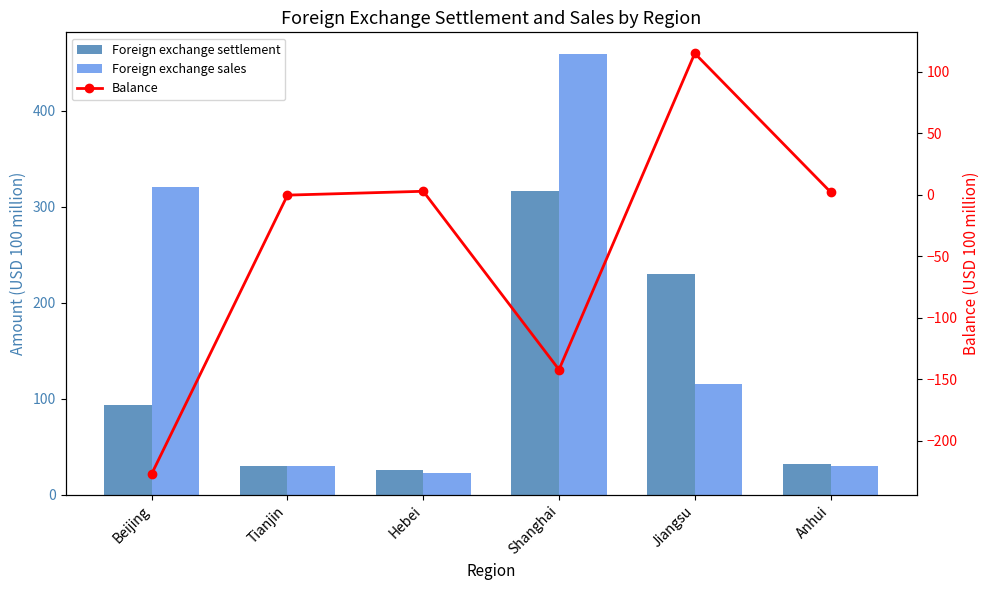

List the labels in order of Foreign exchange sales value, smallest first.

Hebei, Tianjin, Anhui, Jiangsu, Beijing, Shanghai